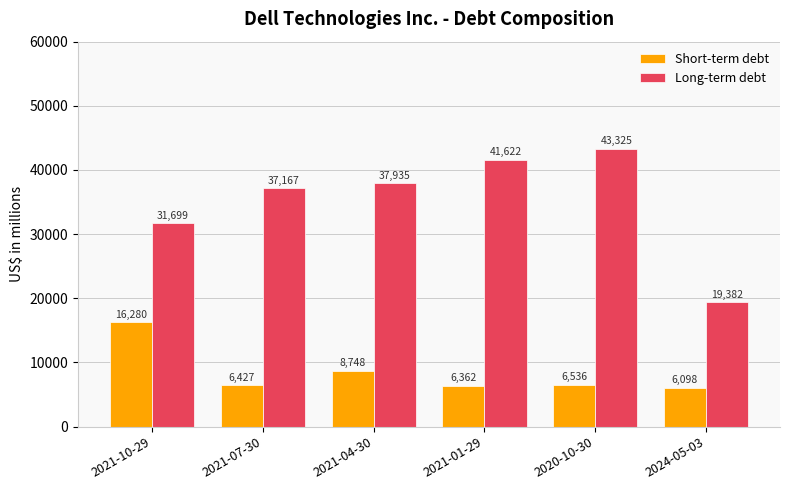

Rank the series at 2021-10-29 from lowest to highest value.

Short-term debt, Long-term debt